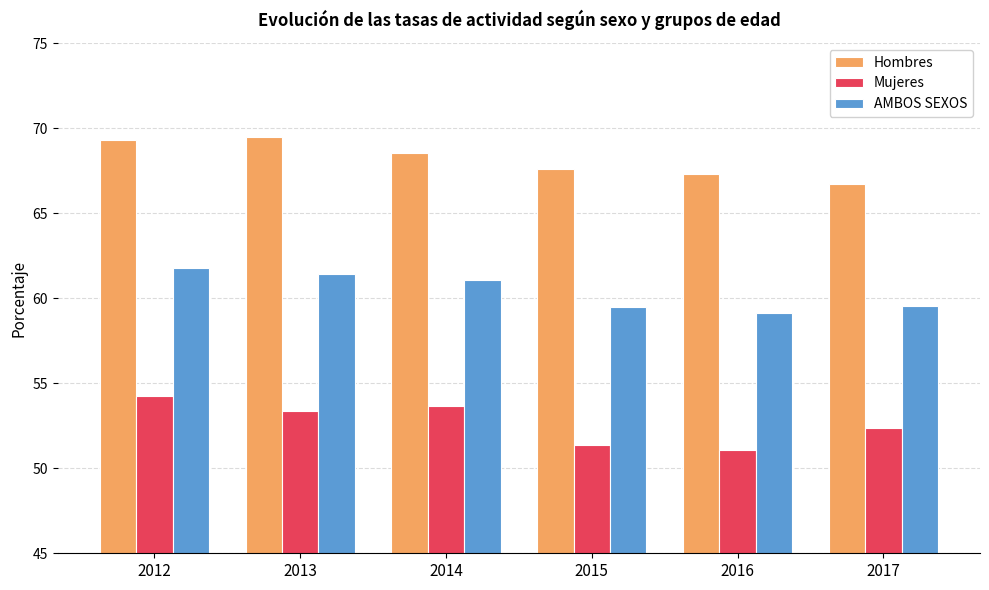

Reading left to right, extract all data points from this chart.

Hombres: 2012=69.3	2013=69.5	2014=68.5	2015=67.6	2016=67.3	2017=66.7
Mujeres: 2012=54.2	2013=53.4	2014=53.7	2015=51.4	2016=51.1	2017=52.4
AMBOS SEXOS: 2012=61.8	2013=61.4	2014=61.1	2015=59.5	2016=59.1	2017=59.5